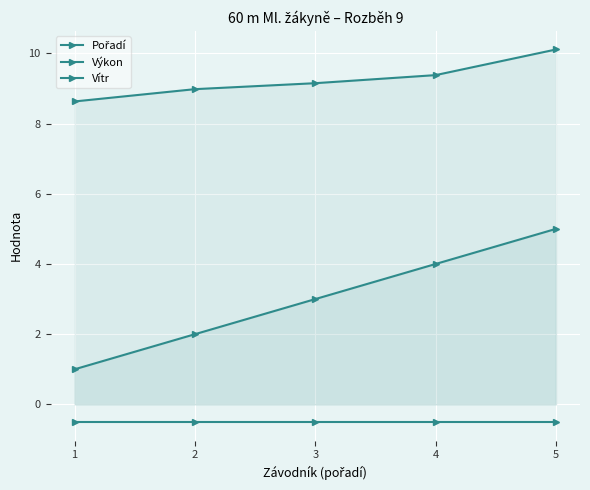

What is the difference between the highest and lowest values at 1?

9.1